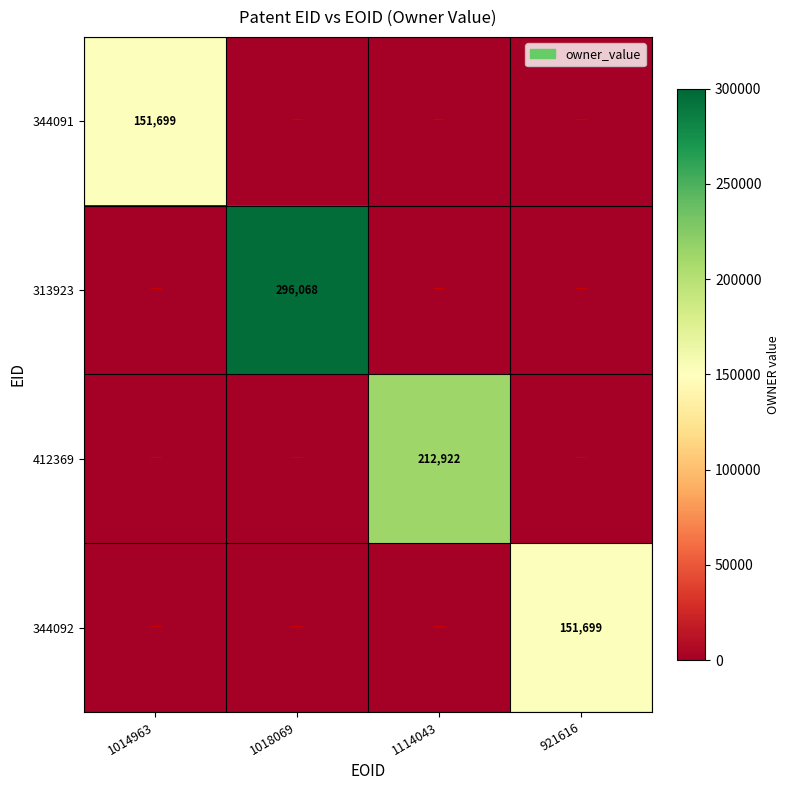

How many distinct data groups are displayed?

4